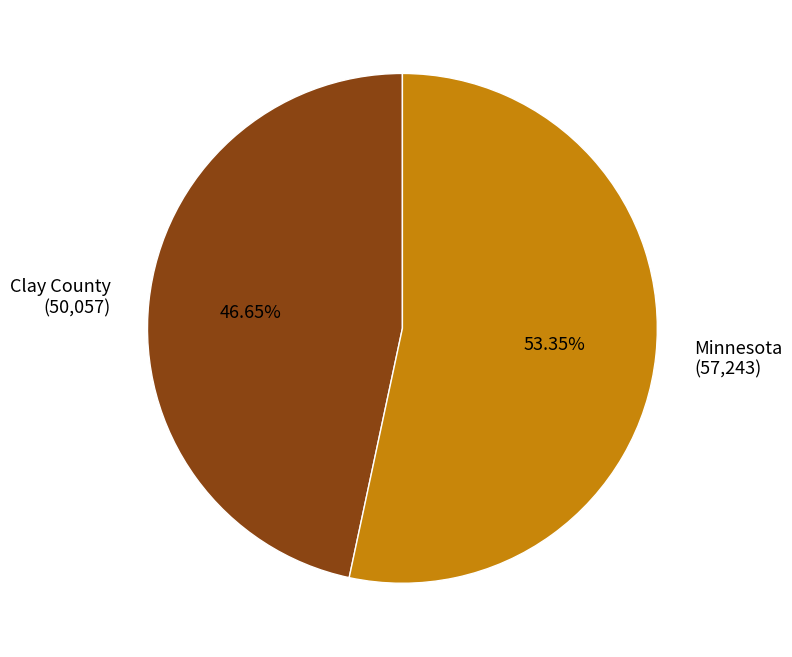

True or false: Clay County accounts for 47% of the total.

True